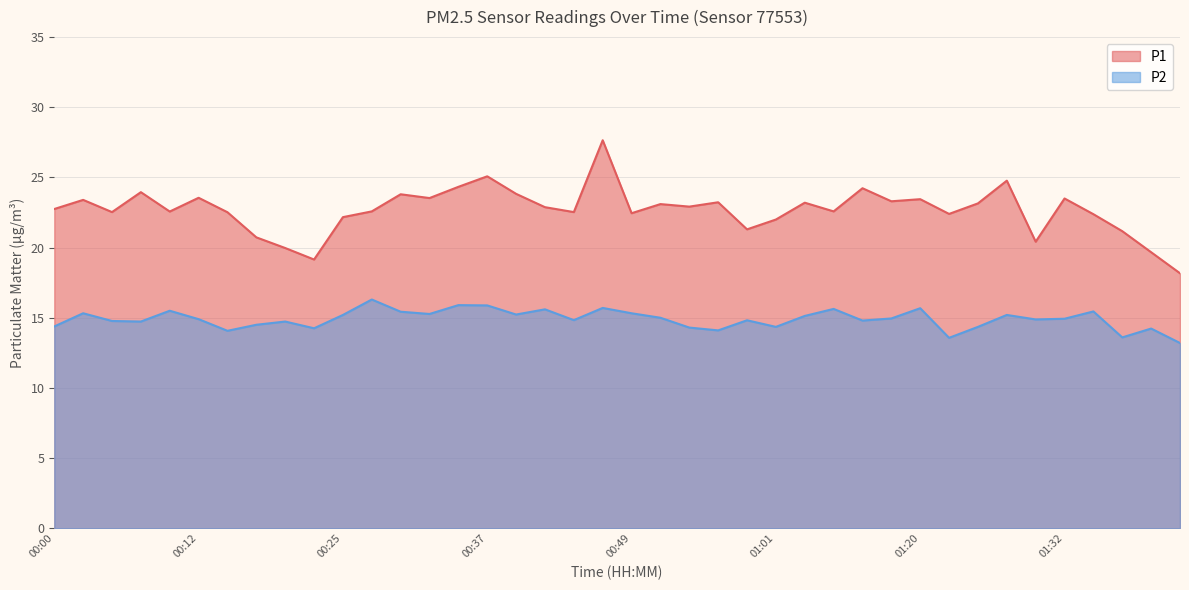

What are all the series names shown in the legend?

P1, P2